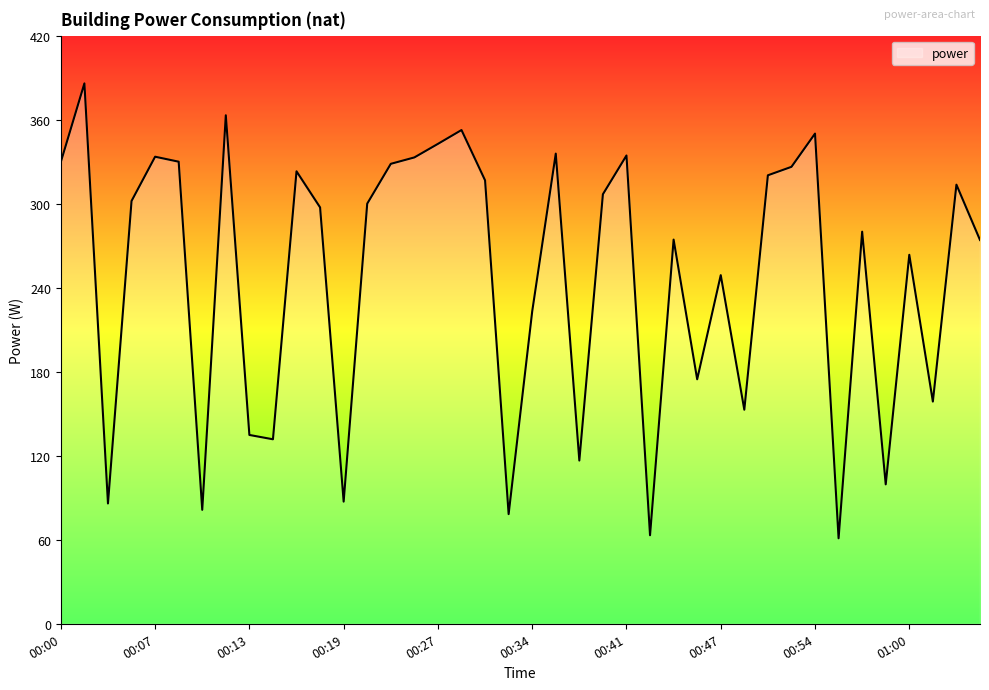

What is the smallest value displayed?

61.0